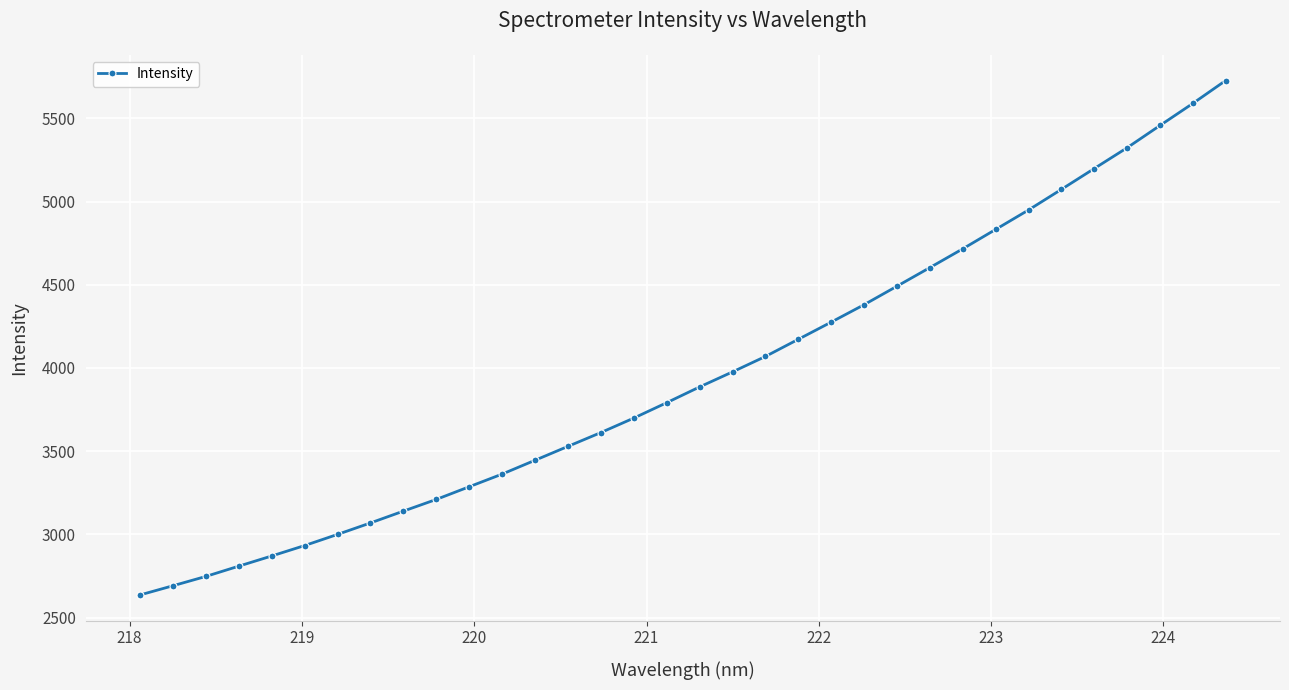

What is the value of the 18th point from the left?

3886.3